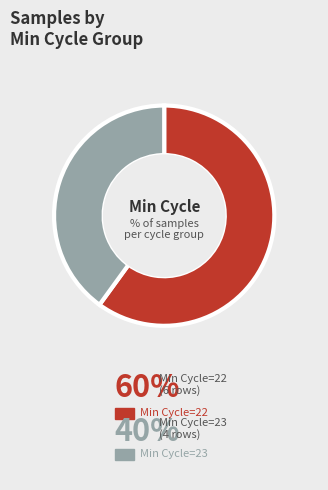

Does any single category account for the majority?

Yes